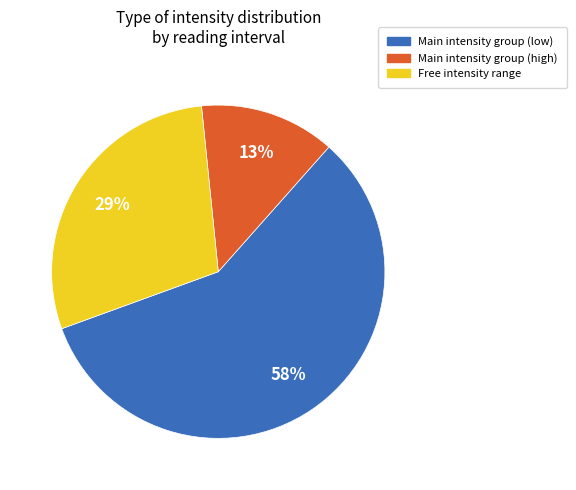

To the nearest percent, what is the difference between the largest and smallest slice percentages?

45%